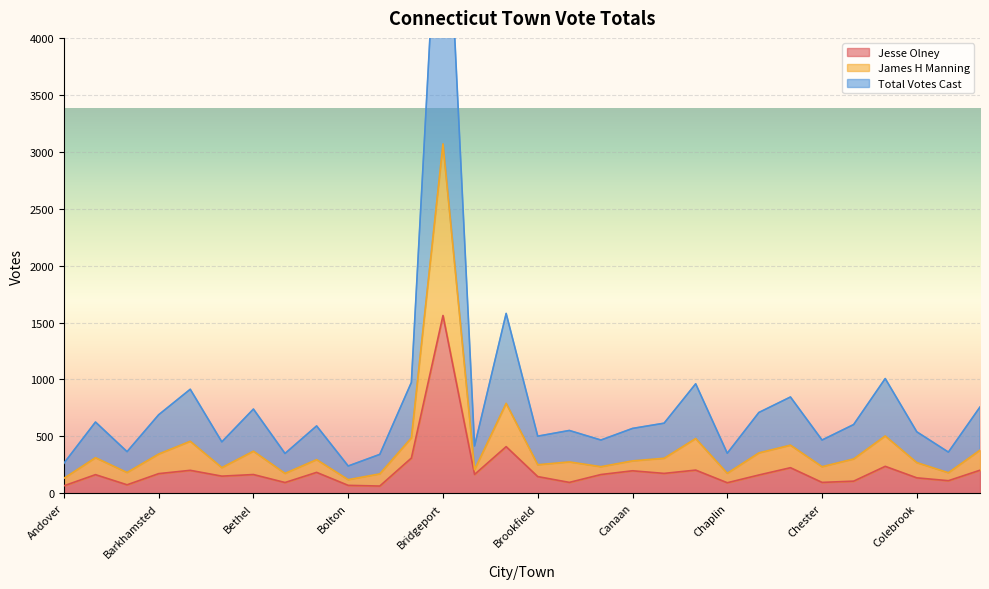

Rank the series at Burlington from highest to lowest value.

Total Votes Cast, James H Manning, Jesse Olney